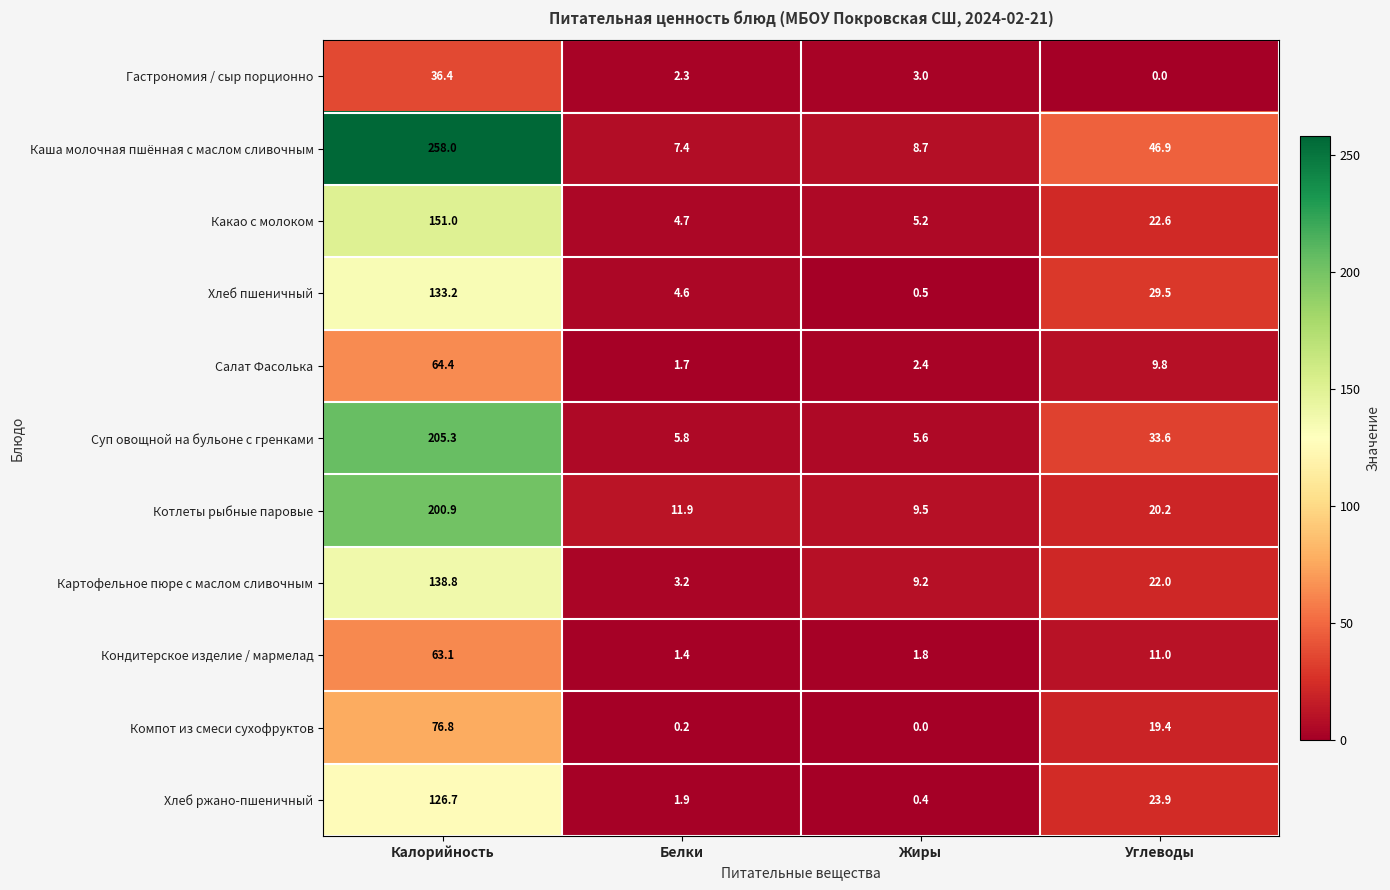

How many series are shown in this chart?

11